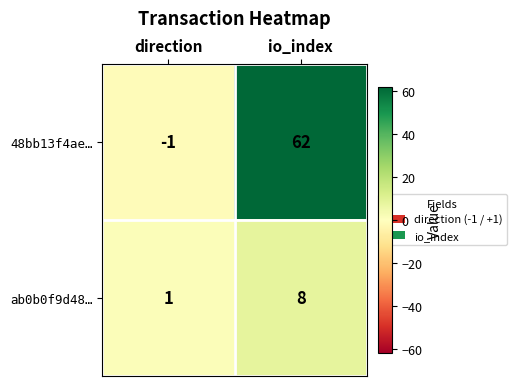

The value of ab0b0f9d48… at io_index is 8. True or false?

True